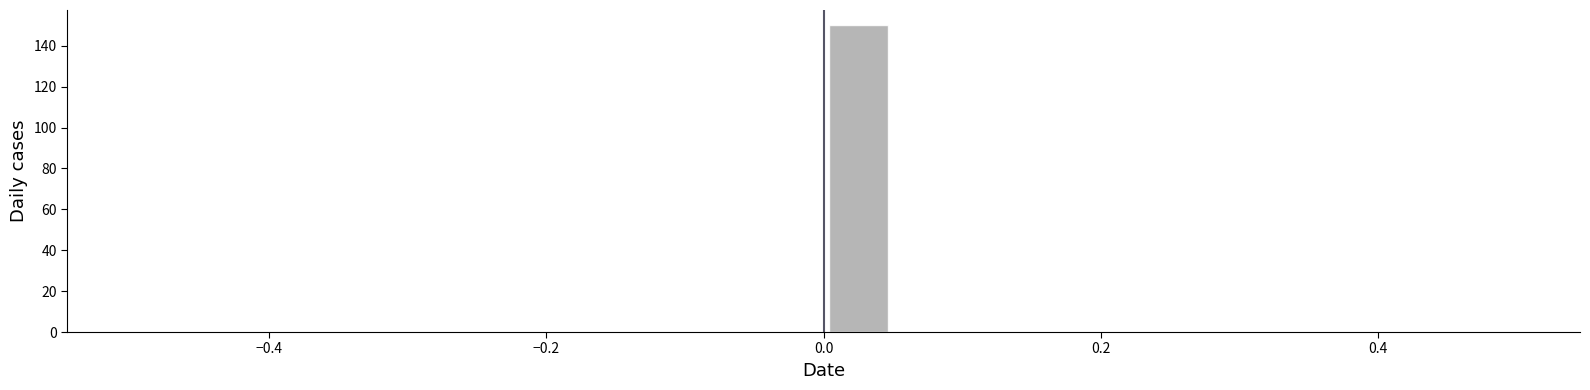

Around what value on the x-axis is the tallest bar? Give the approximate position of its centre, as read against the axis.

0.02